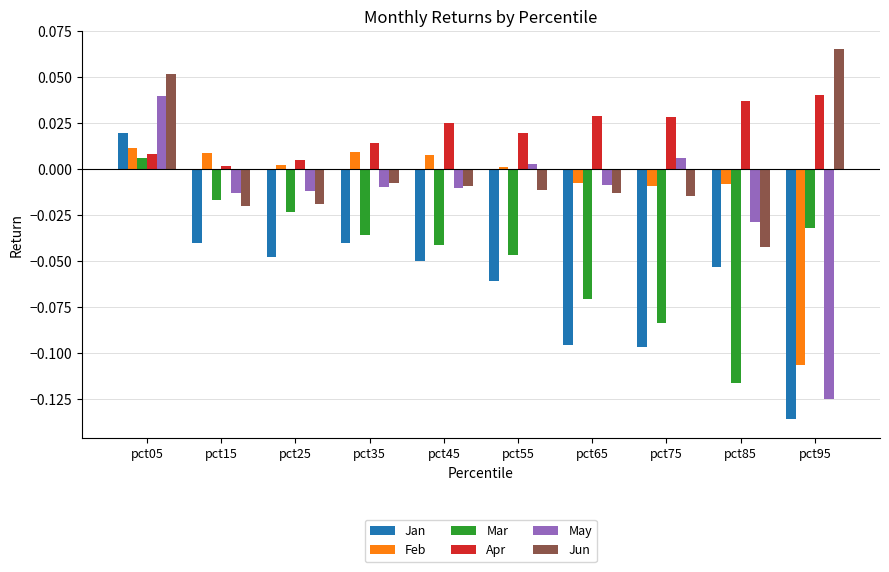

How many bars are there in total?

60